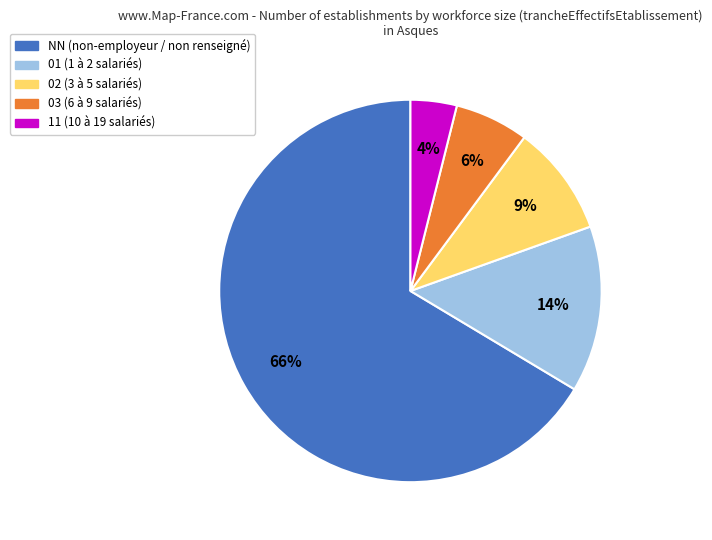

What percentage is the 01 slice, to the nearest percent?

14%